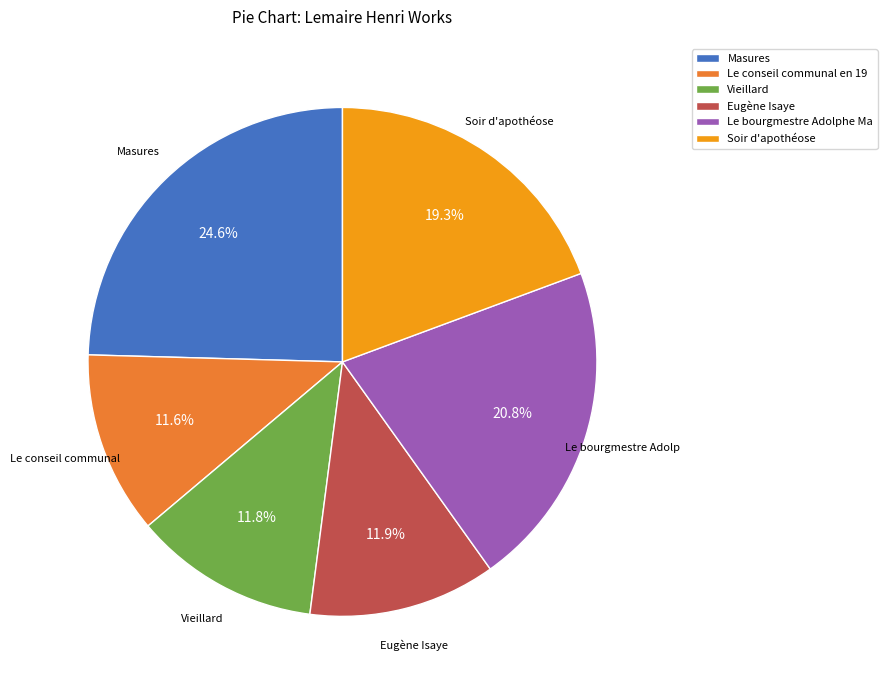

How many slices are in this pie chart?

6